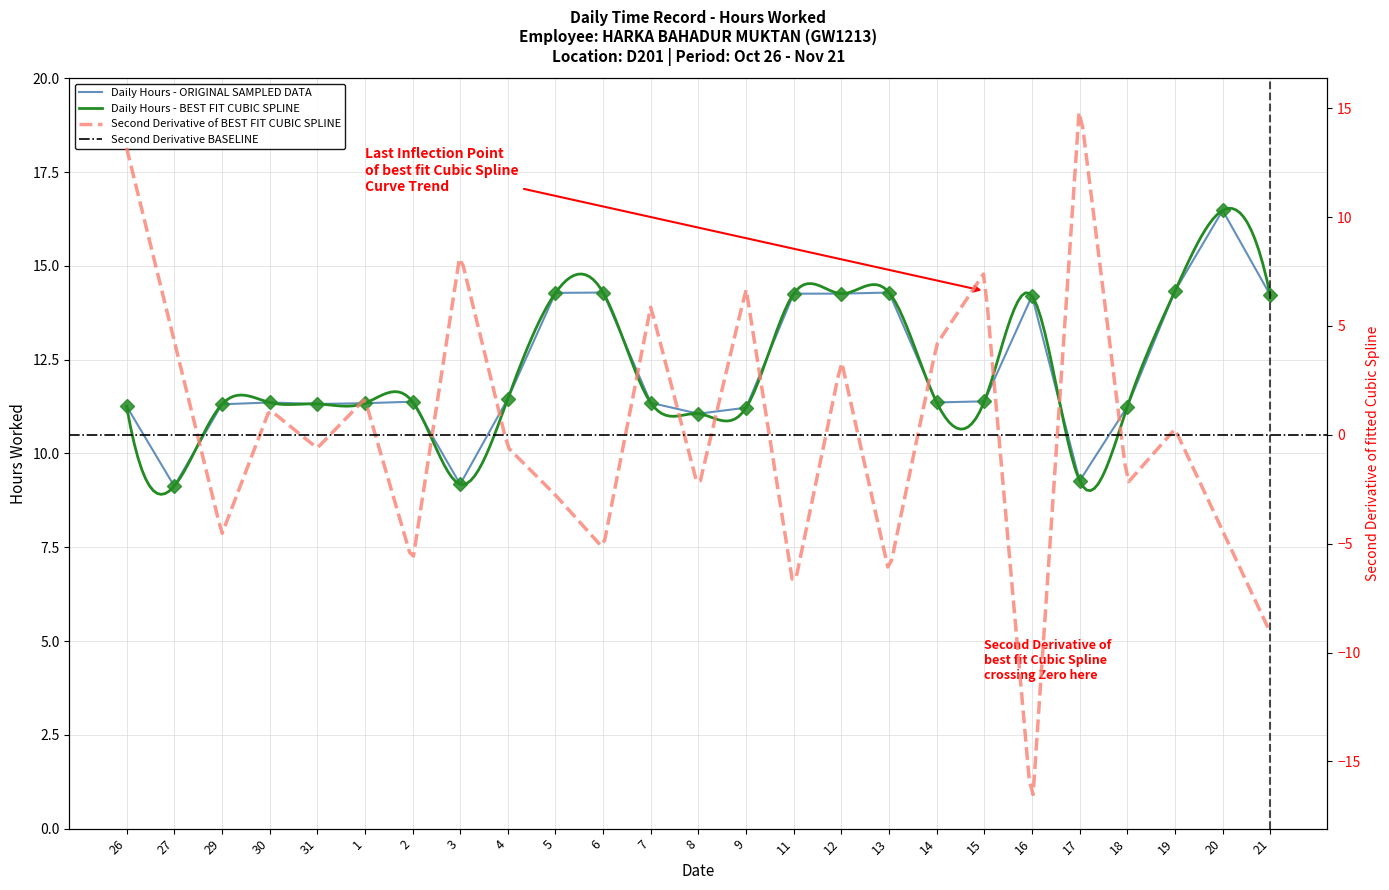

What is the label of the 24th point from the right?

27